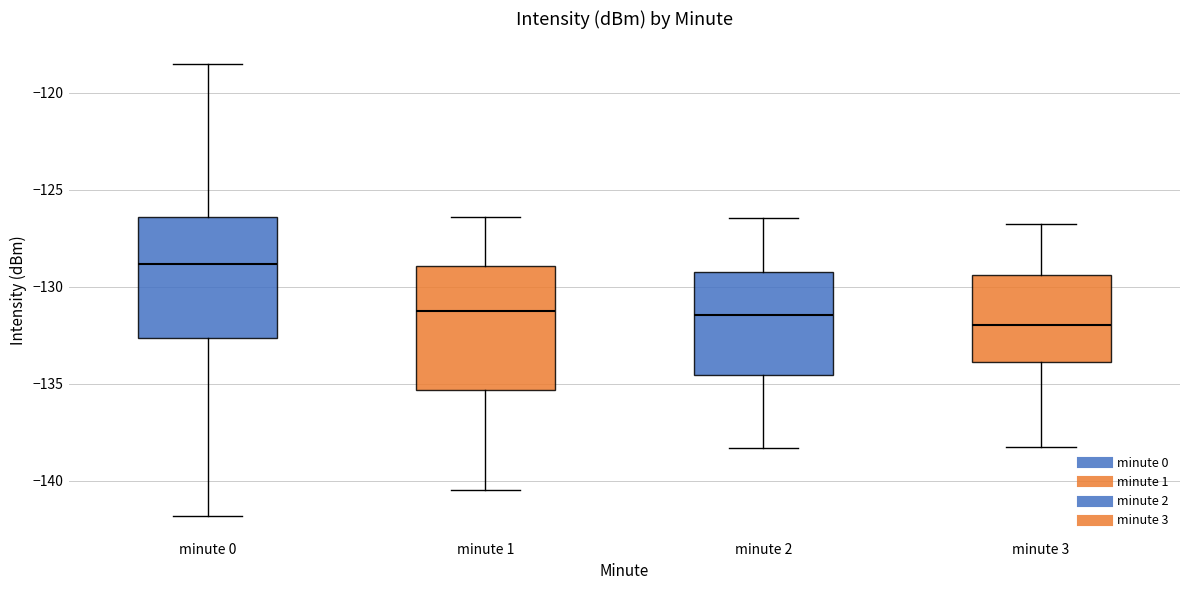

Reading left to right, read every box against the y-axis: the position of its median line, the range the box covers, and the ends of its whiskers. The values are not printed on the chart, so give them approximately, as read against the axis.

minute 0: median -129.0, box -132.5 to -126.5, whiskers -142.0 to -118.5
minute 1: median -131.5, box -135.5 to -129.0, whiskers -140.5 to -126.5
minute 2: median -131.5, box -134.5 to -129.0, whiskers -138.5 to -126.5
minute 3: median -132.0, box -134.0 to -129.5, whiskers -138.0 to -127.0